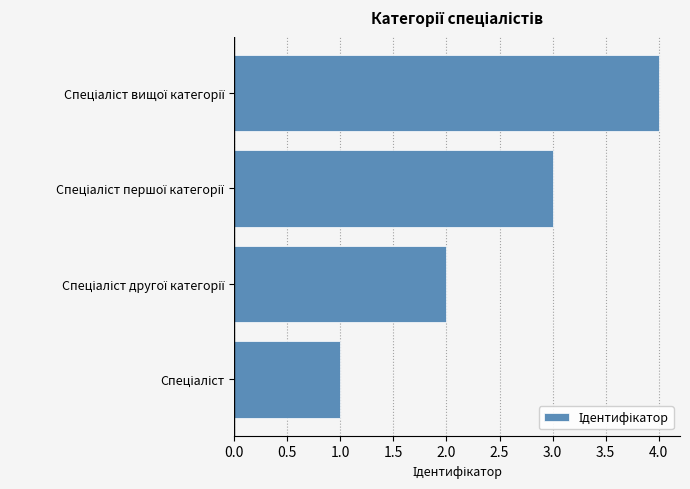

What is the sum of all values?

10